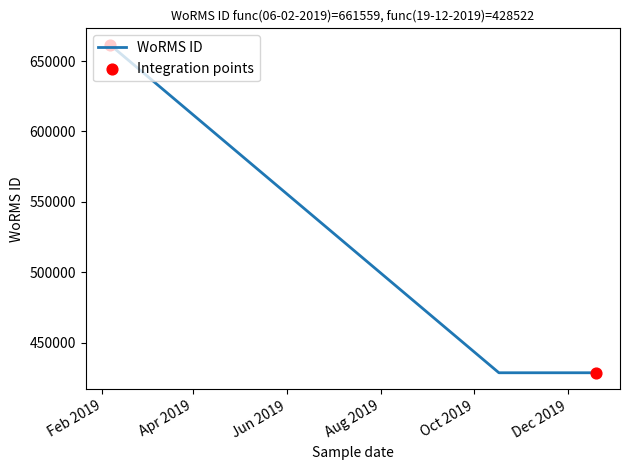

True or false: the data has more than 1 interior local peaks.

False